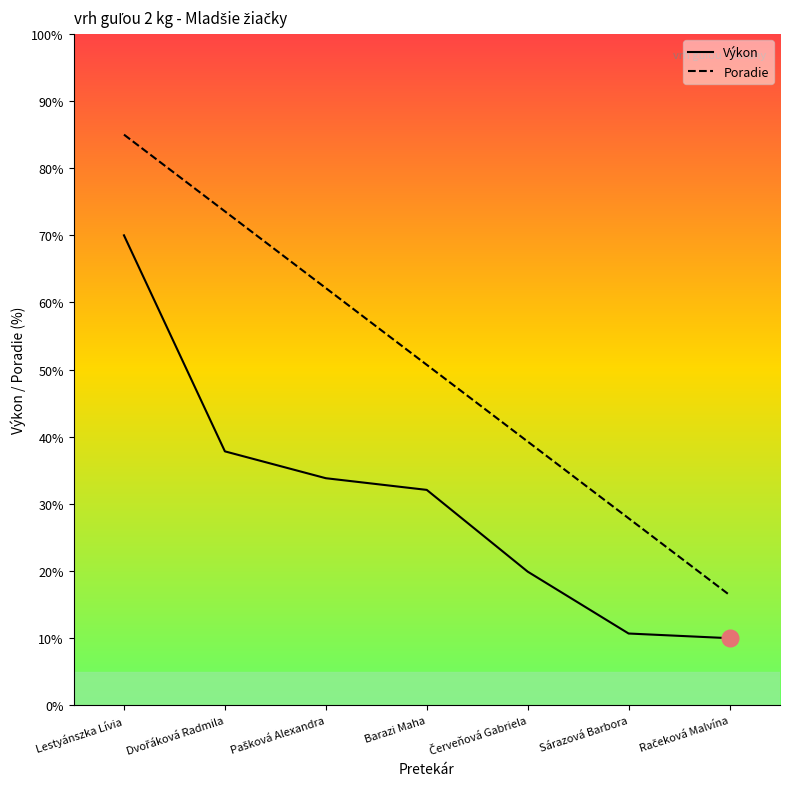

What are all the series names shown in the legend?

Poradie, Výkon